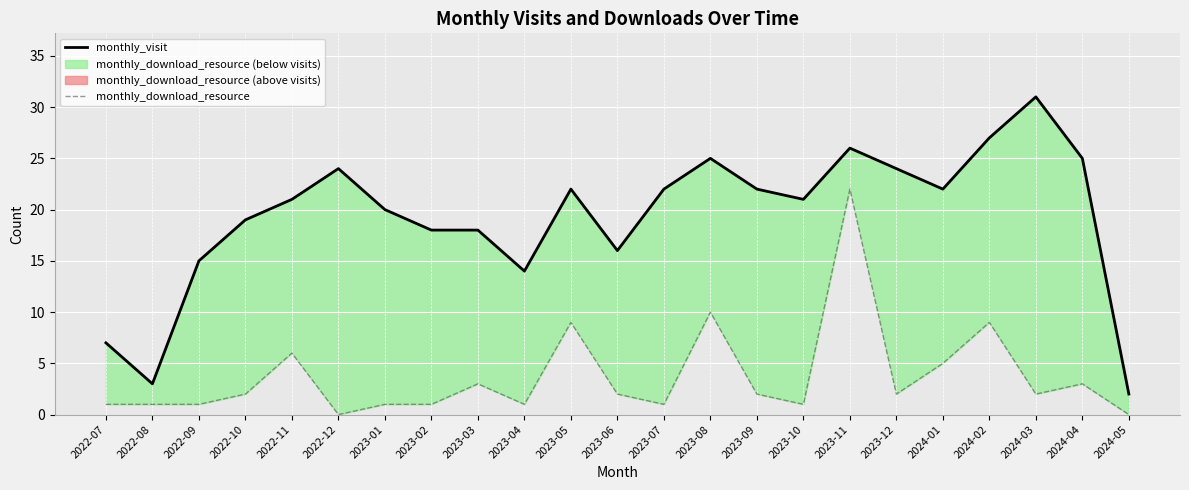

Between 2023-07 and 2023-10, which series saw the biggest shift?

monthly_visit